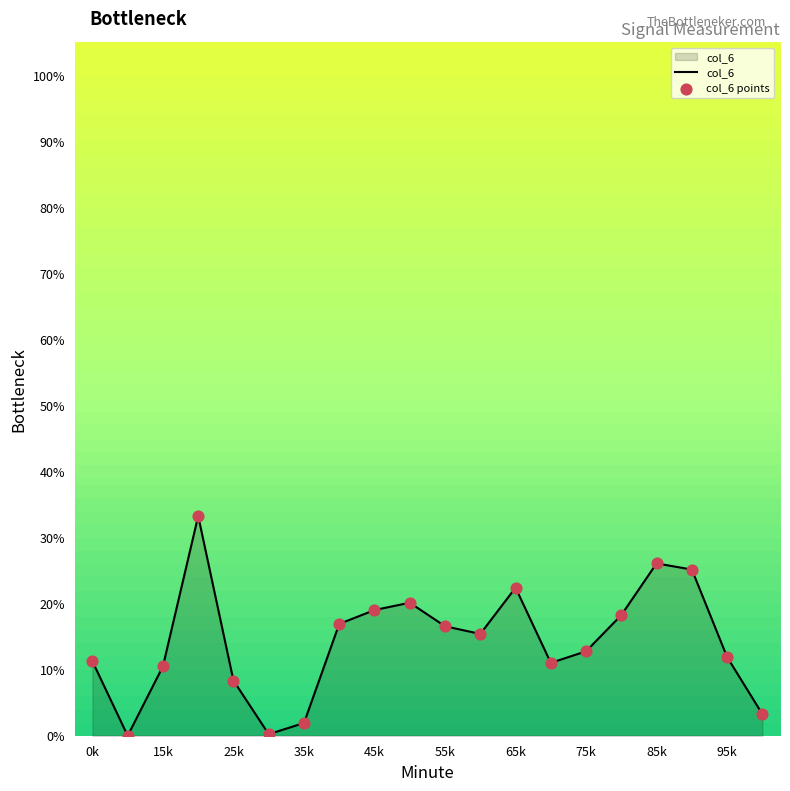

What is the greatest value displayed?

33.3